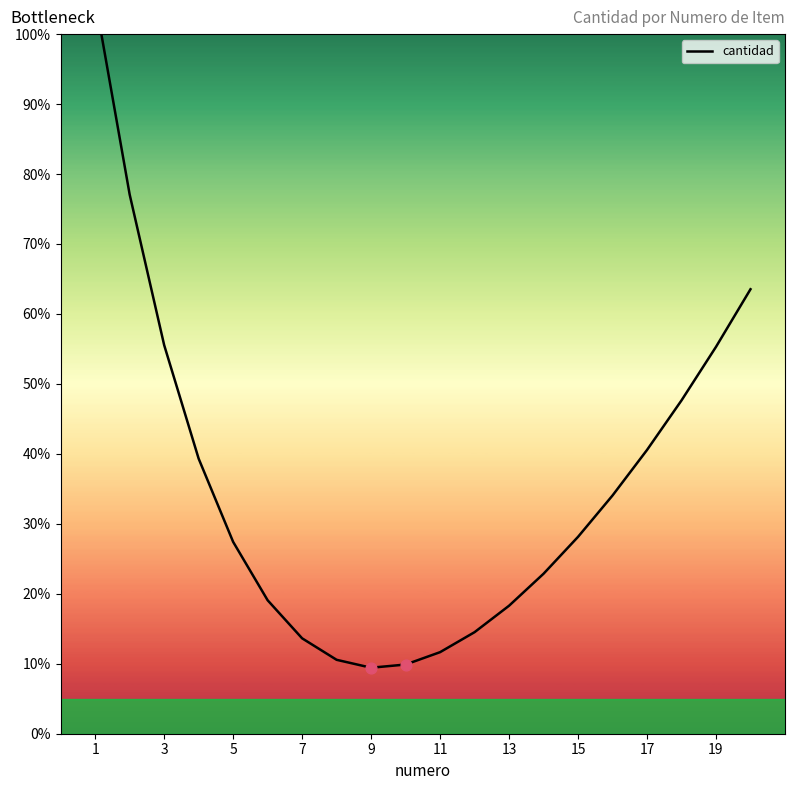

Between 13 and 17, which is larger?

17